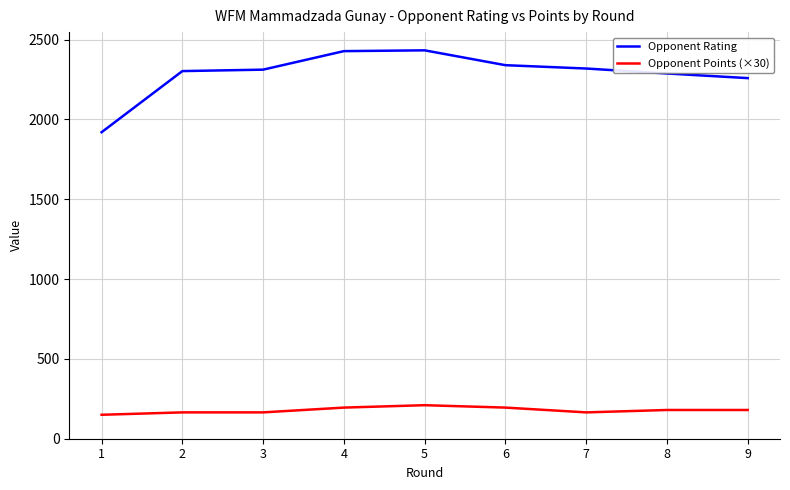

What are all the series names shown in the legend?

Opponent Rating, Opponent Points (×30)